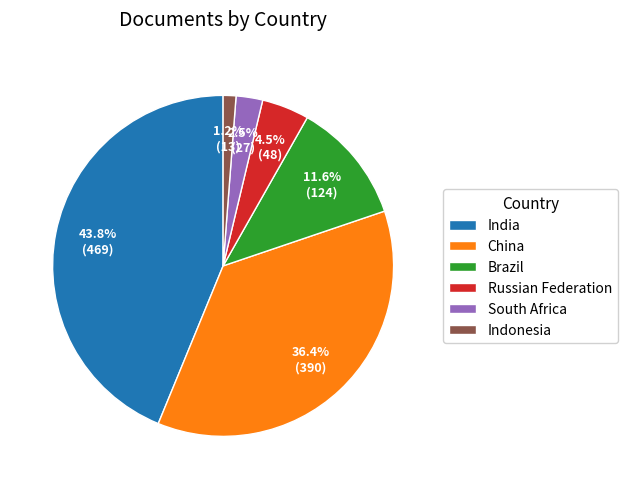

Between Russian Federation and South Africa, which is larger?

Russian Federation